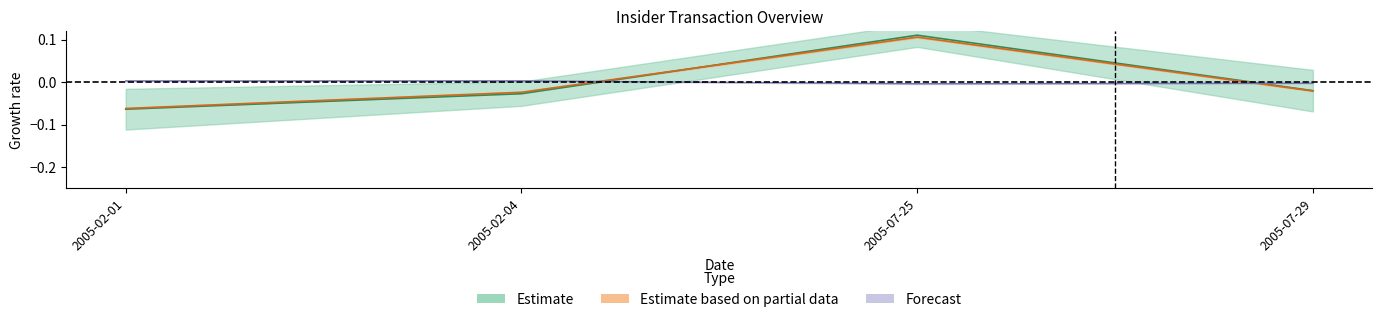

At how many categories does at least one series exceed 0?

3